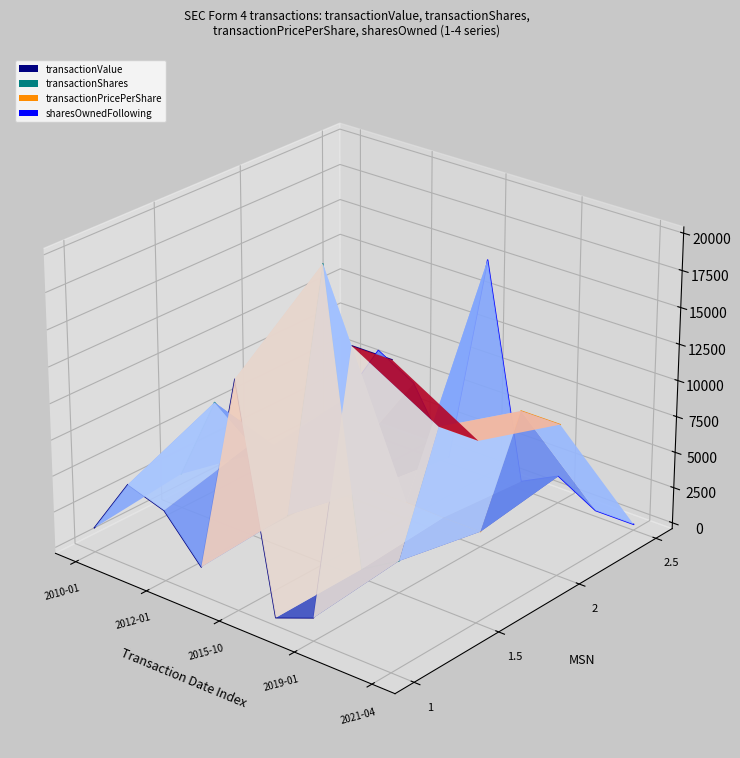

How many data points in transactionShares line are above 0?

1